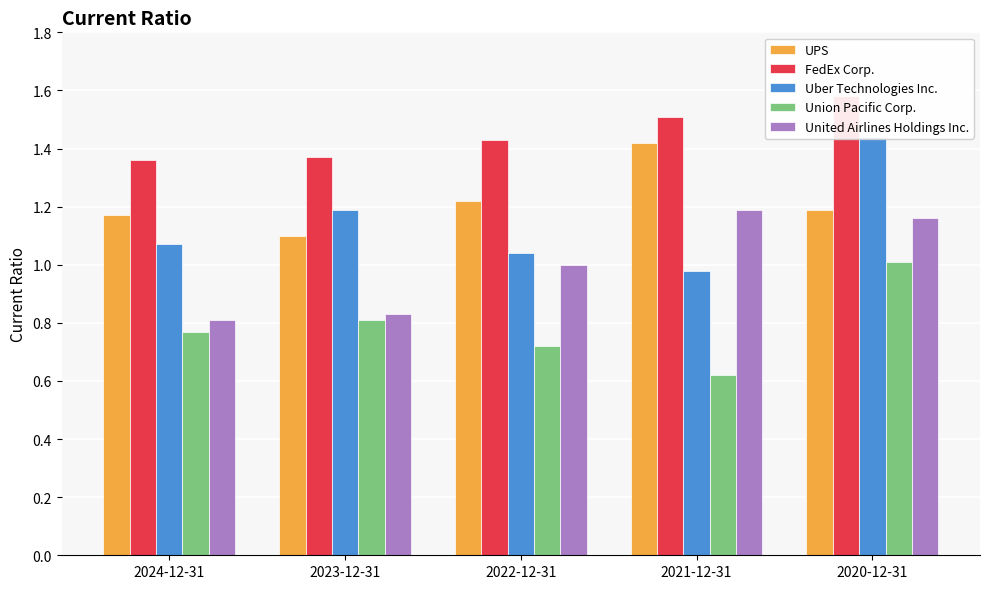

How many bars are there in each group?

5